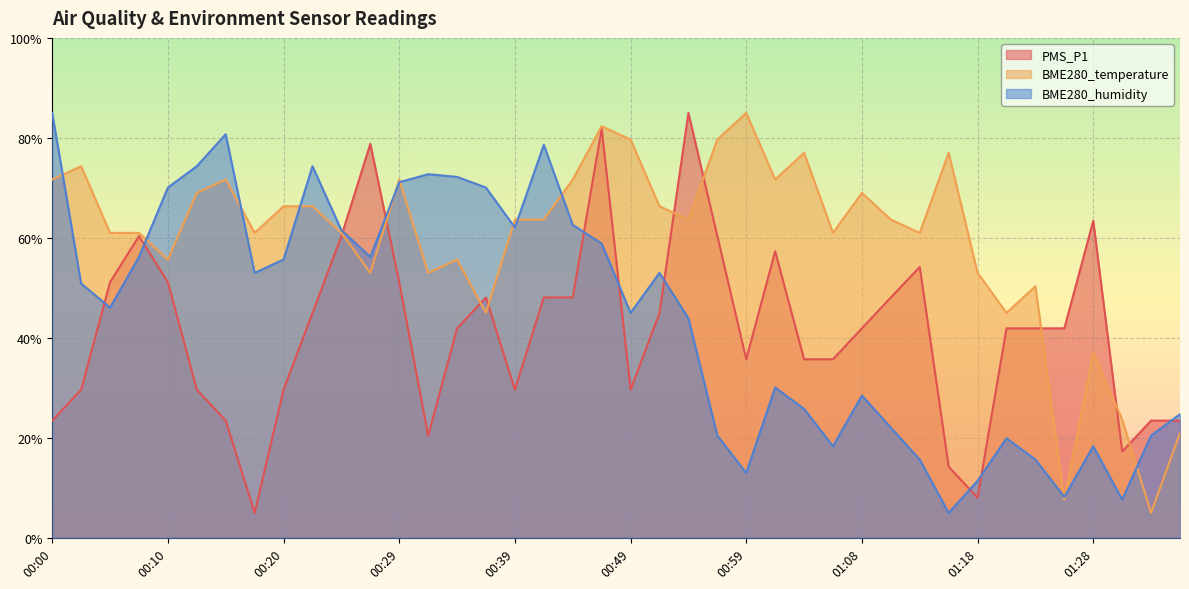

True or false: PMS_P1 has more than 2 interior local peaks.

True